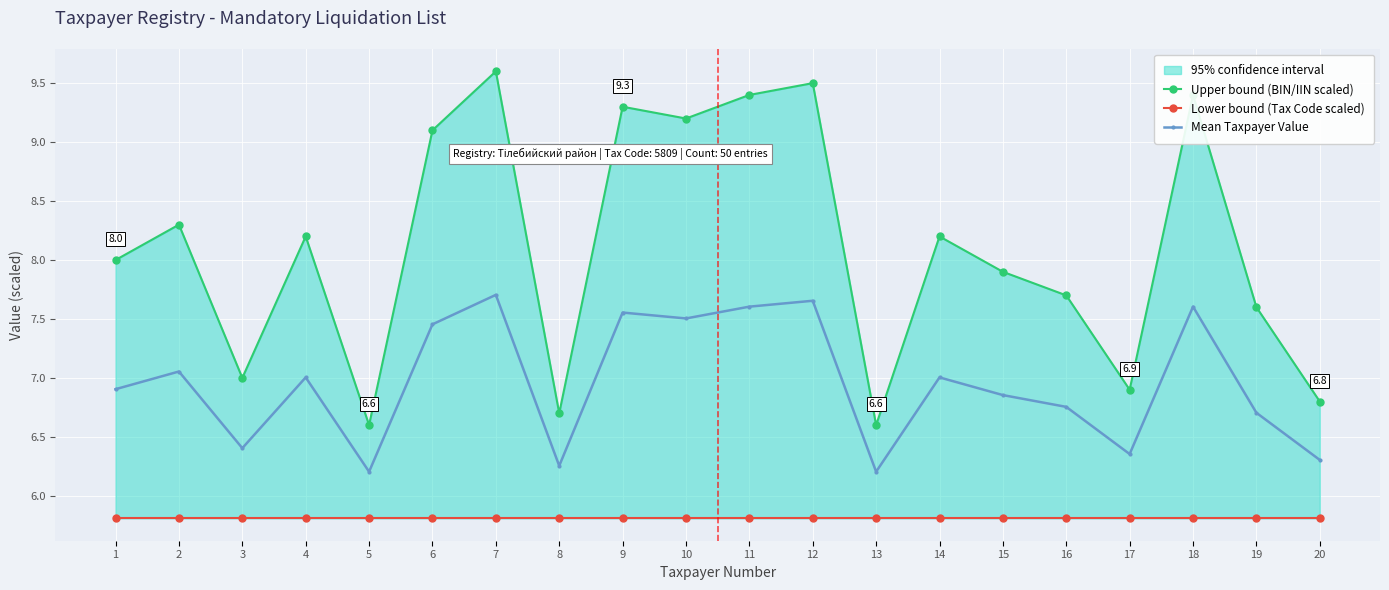

Rank the series at 12 from highest to lowest value.

Upper bound (BIN/IIN scaled), Mean Taxpayer Value, Lower bound (Tax Code scaled)